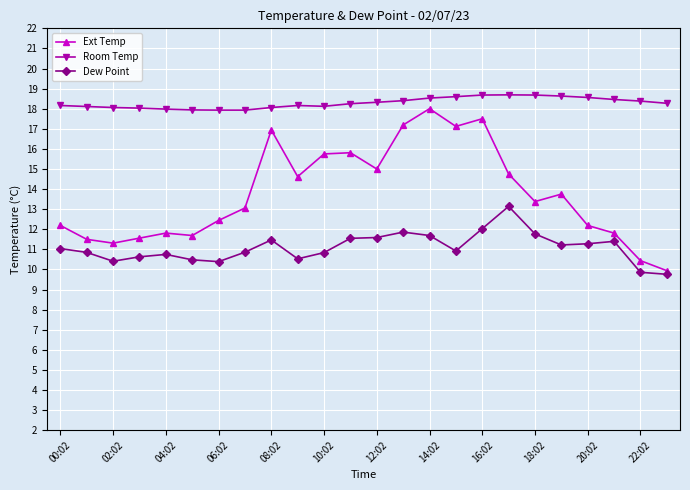

Which series has the largest total across all categories?

Room Temp